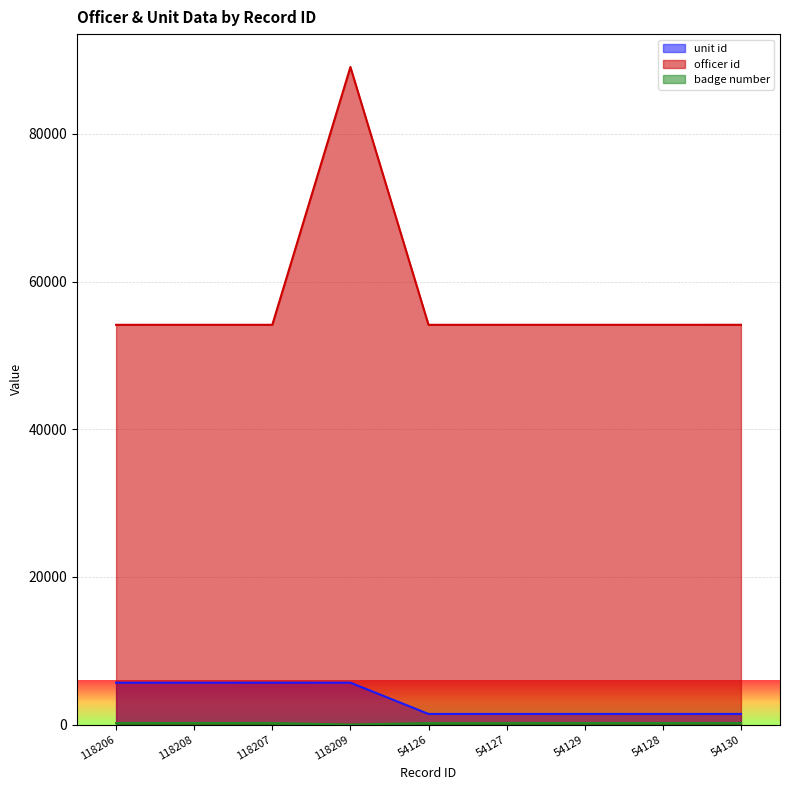

The value of badge number at 118207 is 202. True or false?

True